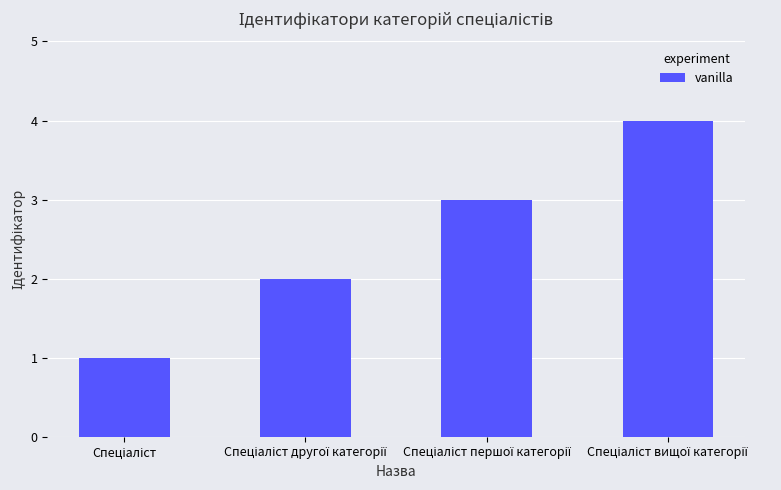

What is the greatest value displayed?

4